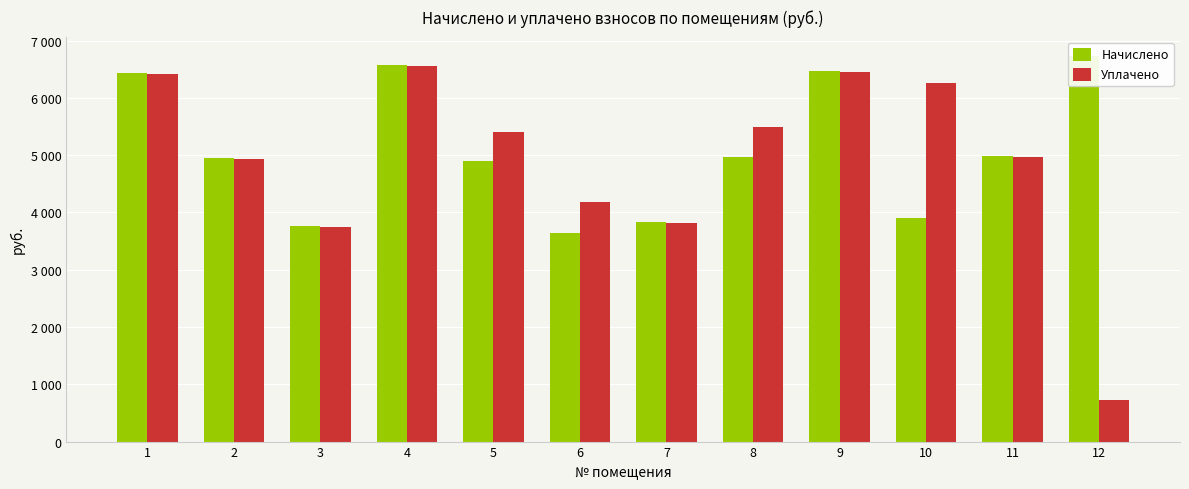

Which label corresponds to the largest value in the chart?

12